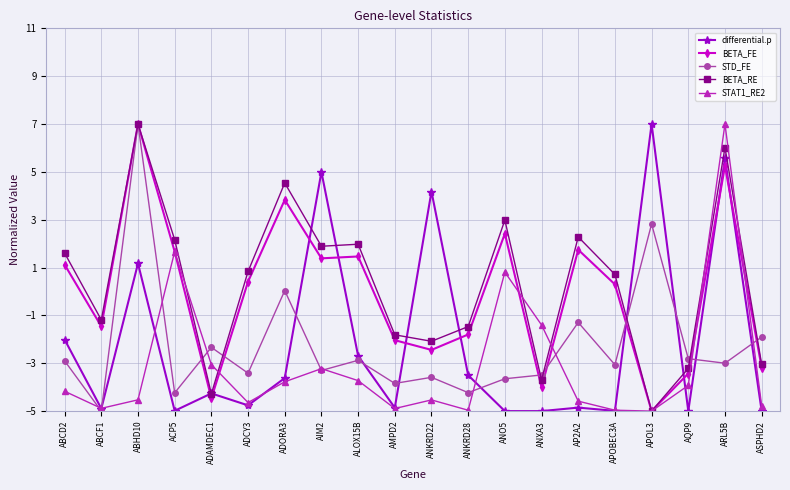

What is the maximum value shown in the chart?

7.0